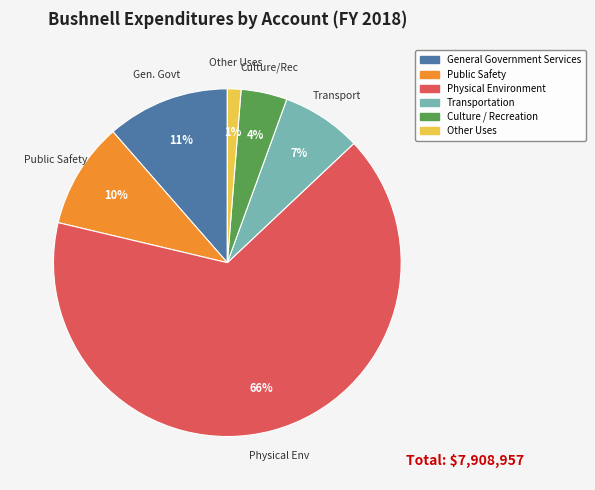

Which has a higher value, Physical Environment or Public Safety?

Physical Environment